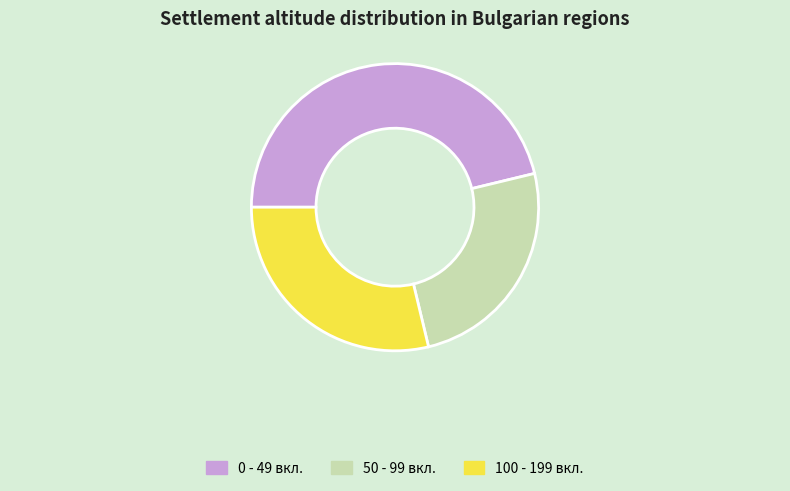

Is there a majority slice in this chart?

No